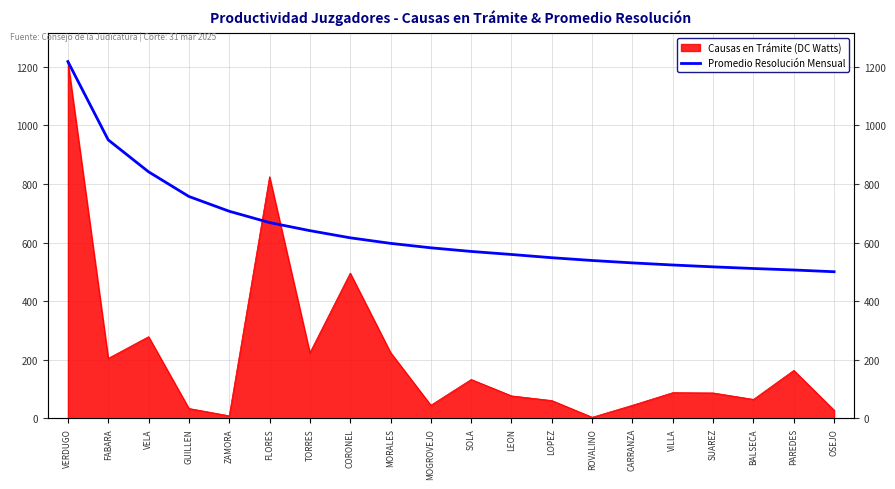

Which has a higher value, VELA or CARRANZA?

VELA